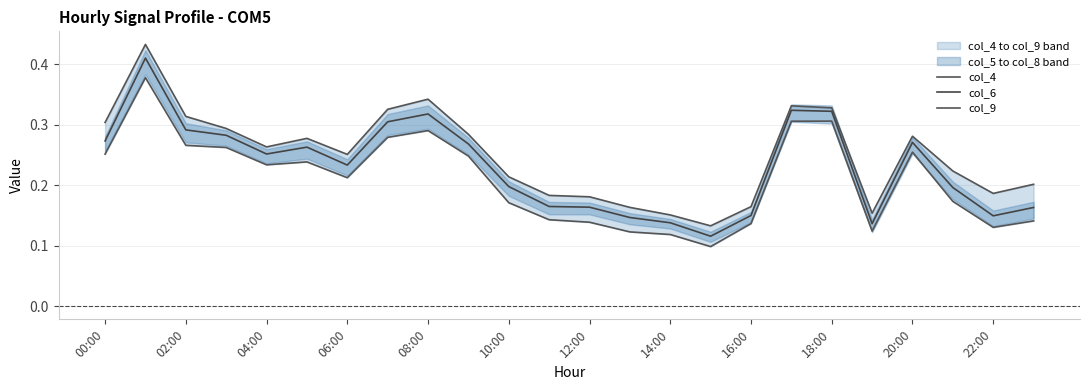

Count the col_6 values in the range 0 to 1.

24